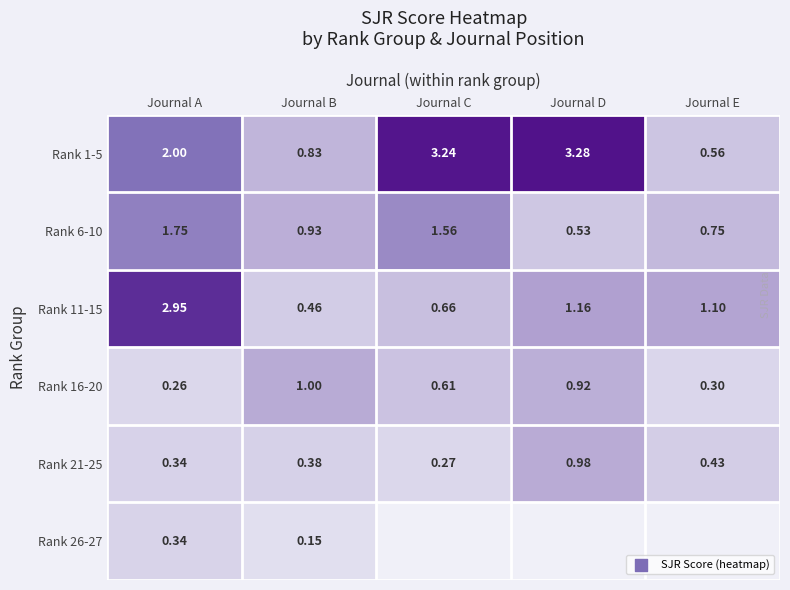

True or false: Rank 6-10 has a value of 2.7 at Journal C.

False